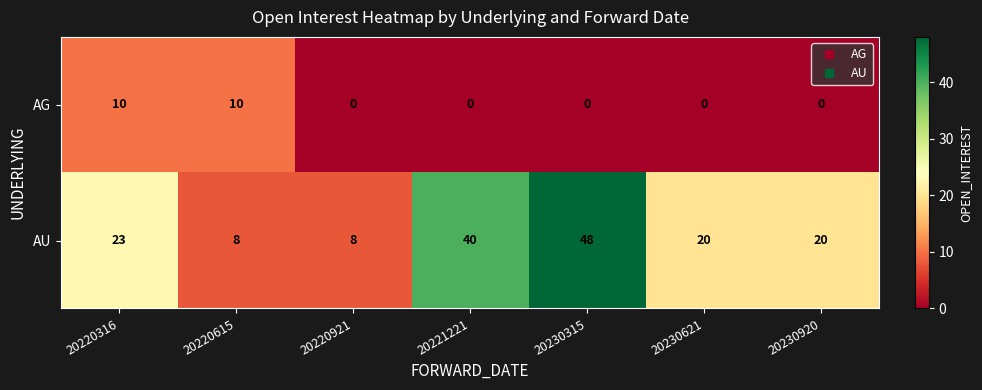

What is the difference between the highest and lowest values at 20230315?

48